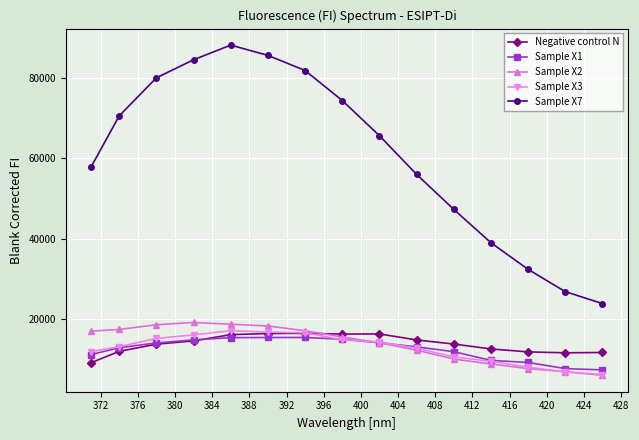

What is the value of the Negative control N point at the 2nd from the left?

12087